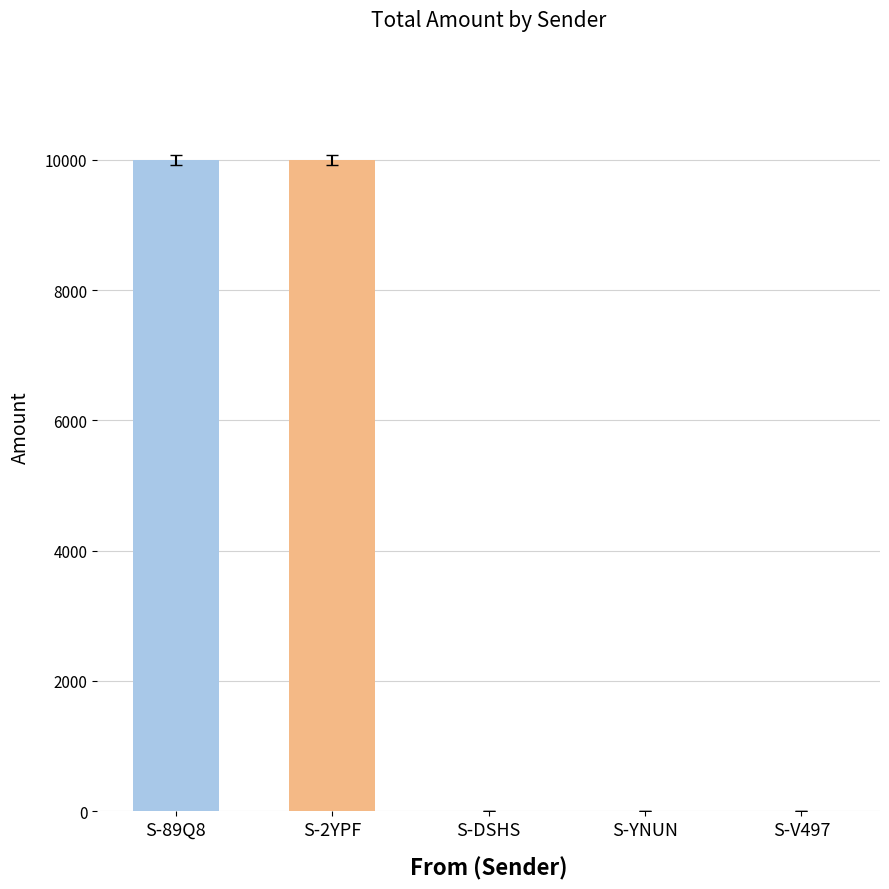

What is the average value?

4000.4